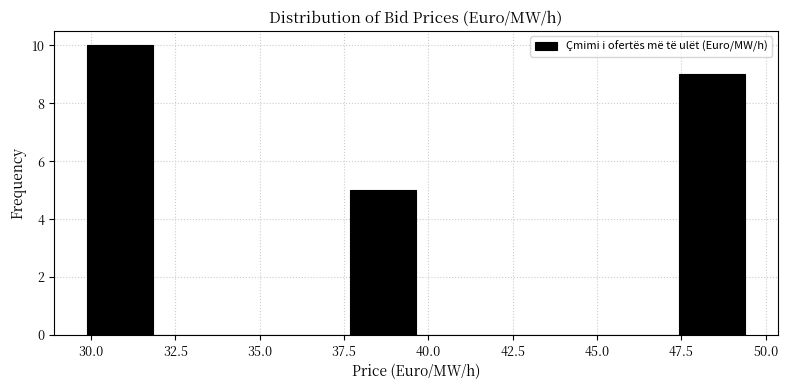

Read against the x-axis, roughly where is the centre of the tallest bar?

31.0